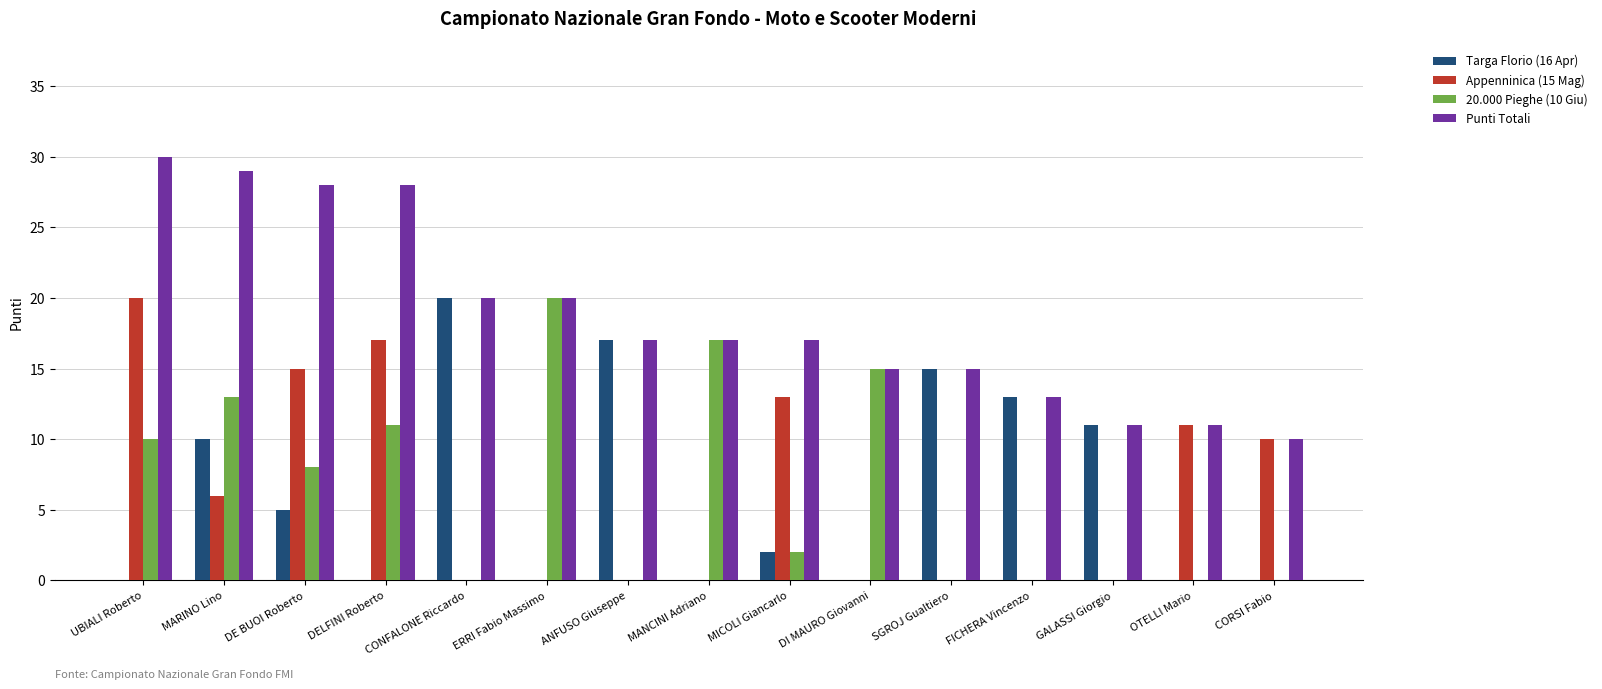

What is the total value across all series at UBIALI Roberto?

60